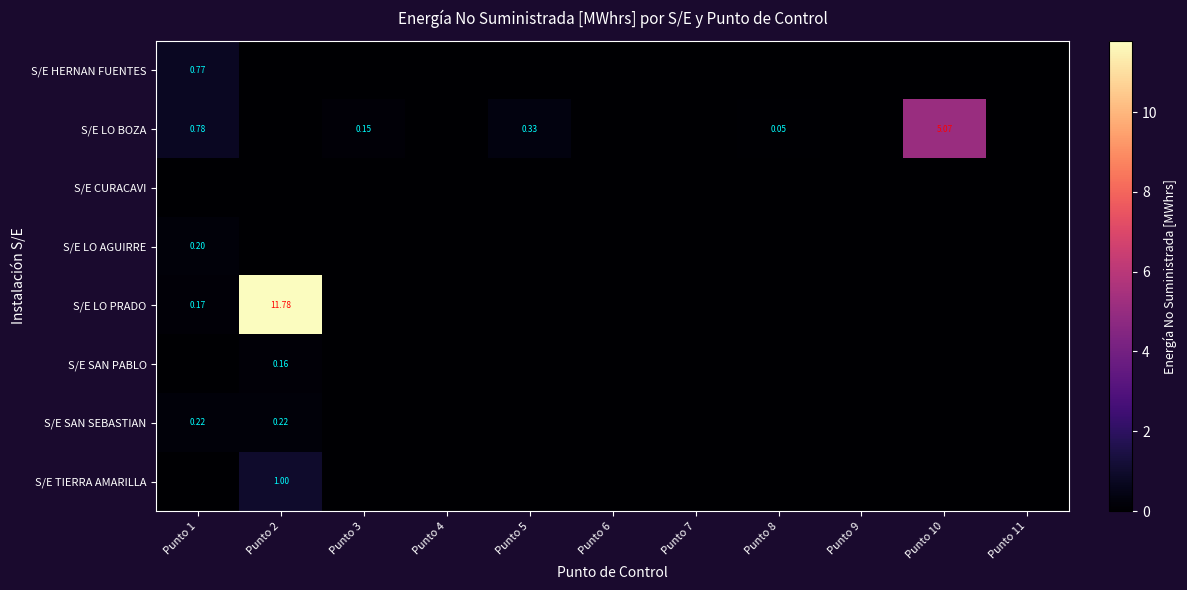

Count the S/E HERNAN FUENTES values in the range 0 to 1.

11